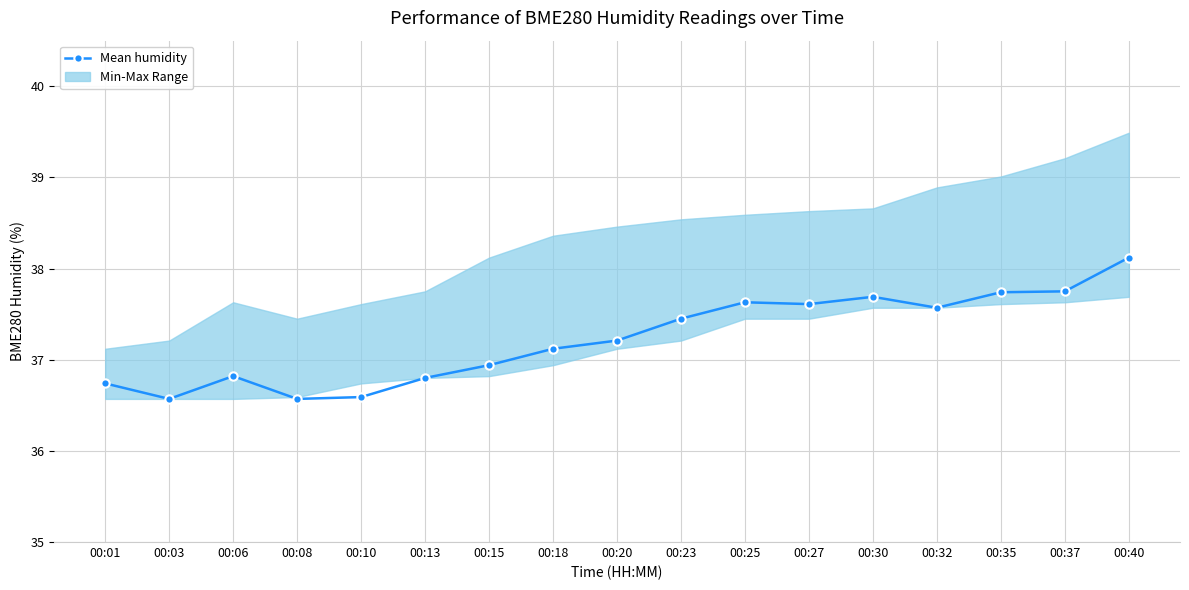

Is this an area chart (filled region under the line)?

No